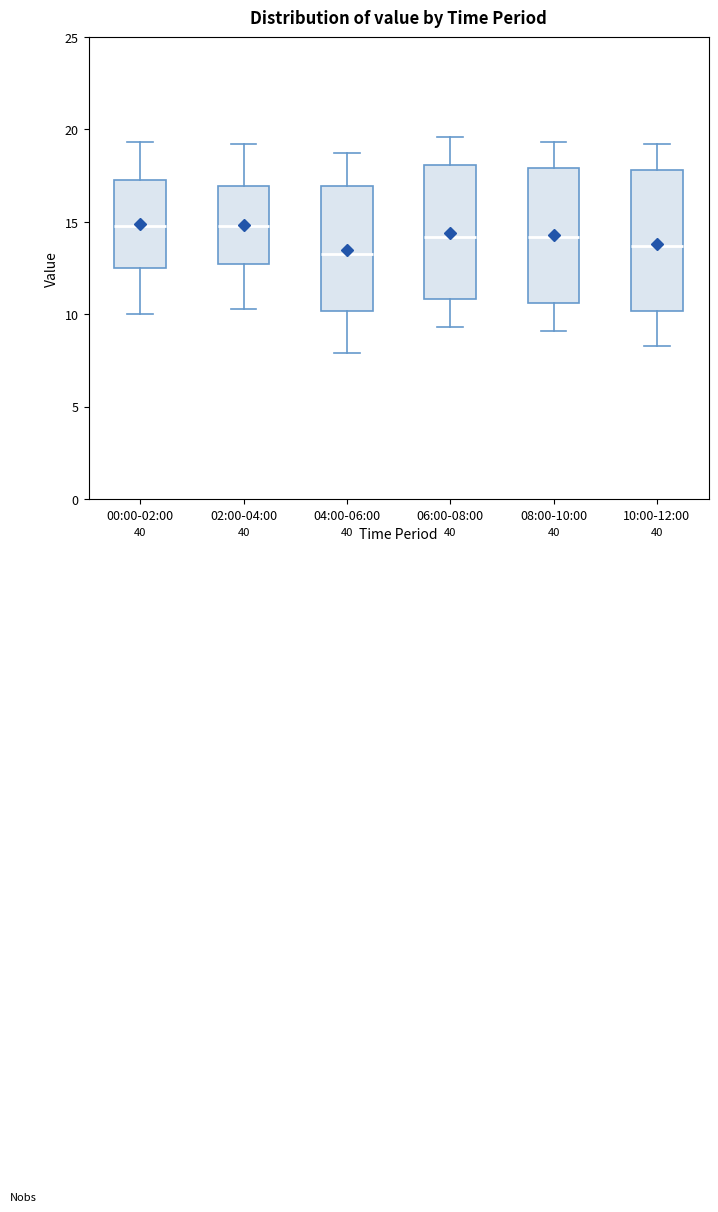

Reading left to right, read every box against the y-axis: the position of its median line, the range the box covers, and the ends of its whiskers. The values are not printed on the chart, so give them approximately, as read against the axis.

00:00-02:00: median 15.0, box 12.5 to 17.5, whiskers 10.0 to 19.5
02:00-04:00: median 15.0, box 12.5 to 17.0, whiskers 10.5 to 19.0
04:00-06:00: median 13.5, box 10.0 to 17.0, whiskers 8.0 to 18.5
06:00-08:00: median 14.0, box 11.0 to 18.0, whiskers 9.5 to 19.5
08:00-10:00: median 14.0, box 10.5 to 18.0, whiskers 9.0 to 19.5
10:00-12:00: median 13.5, box 10.0 to 18.0, whiskers 8.5 to 19.0